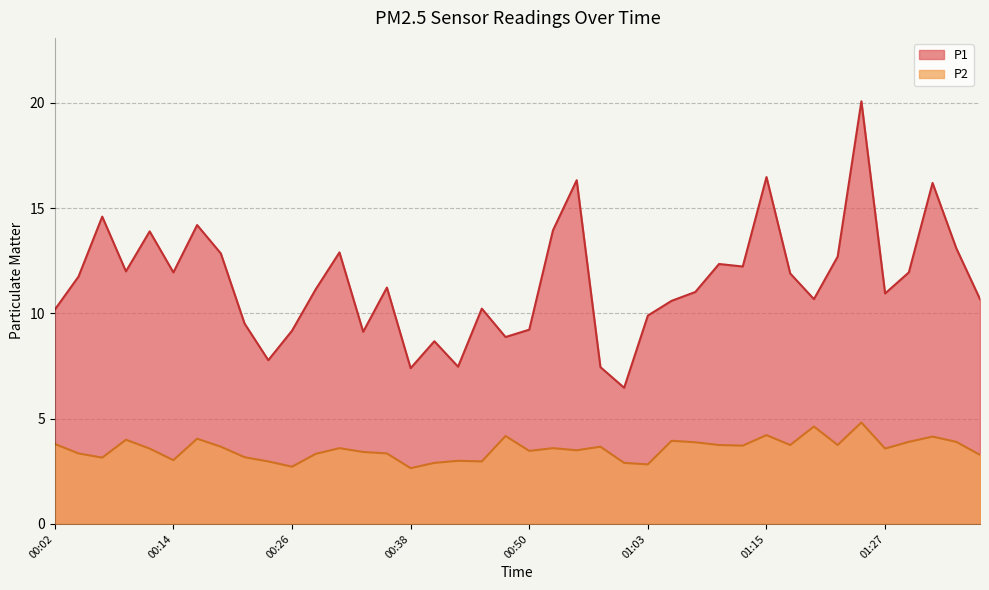

How many distinct data groups are displayed?

2